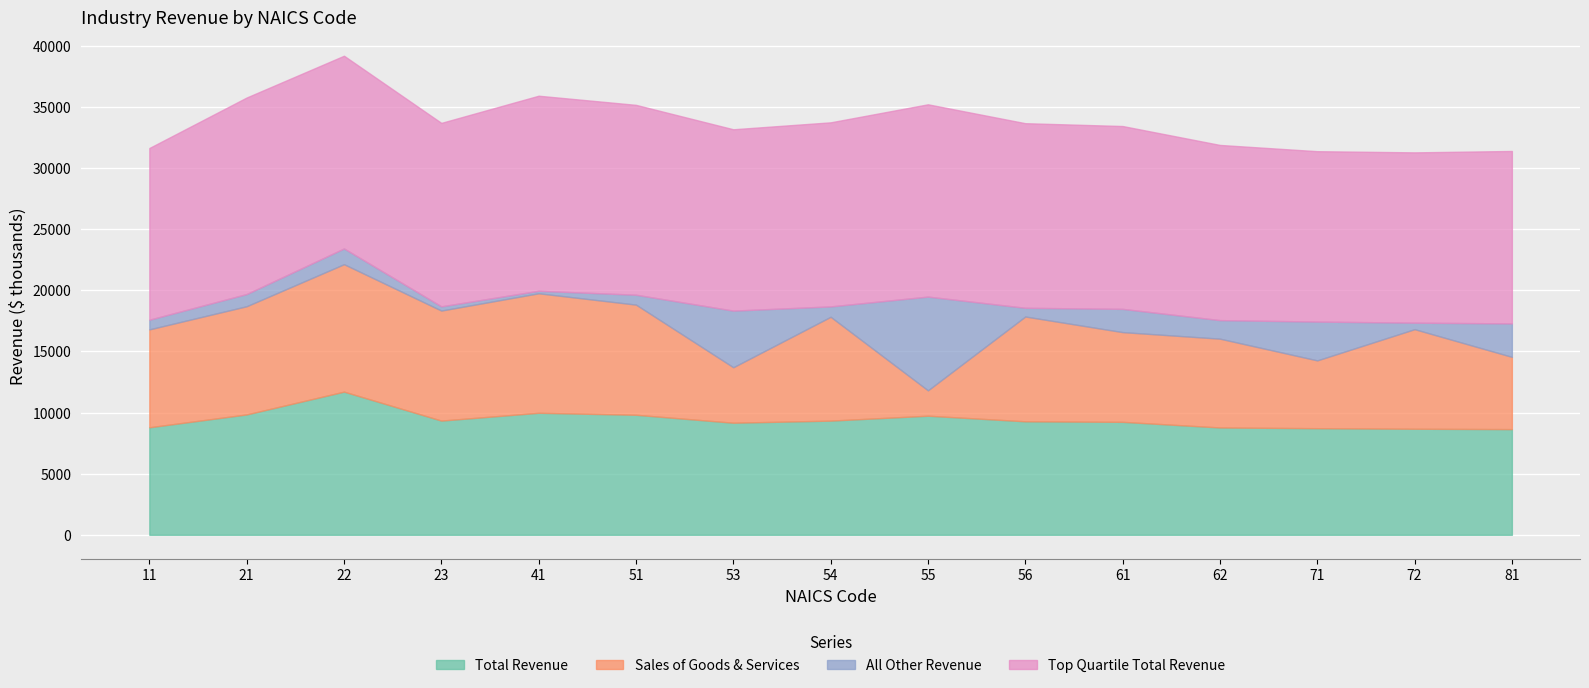

At how many categories does at least one series exceed 5177?

15